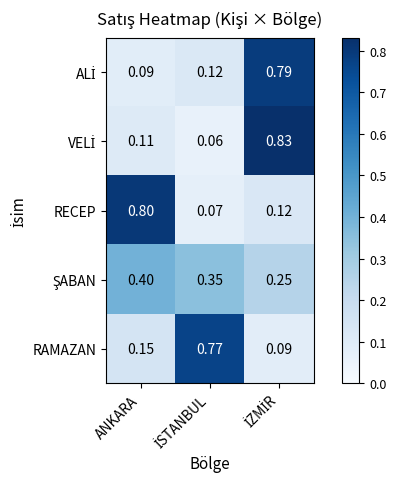

How many categories are shown in the chart?

3